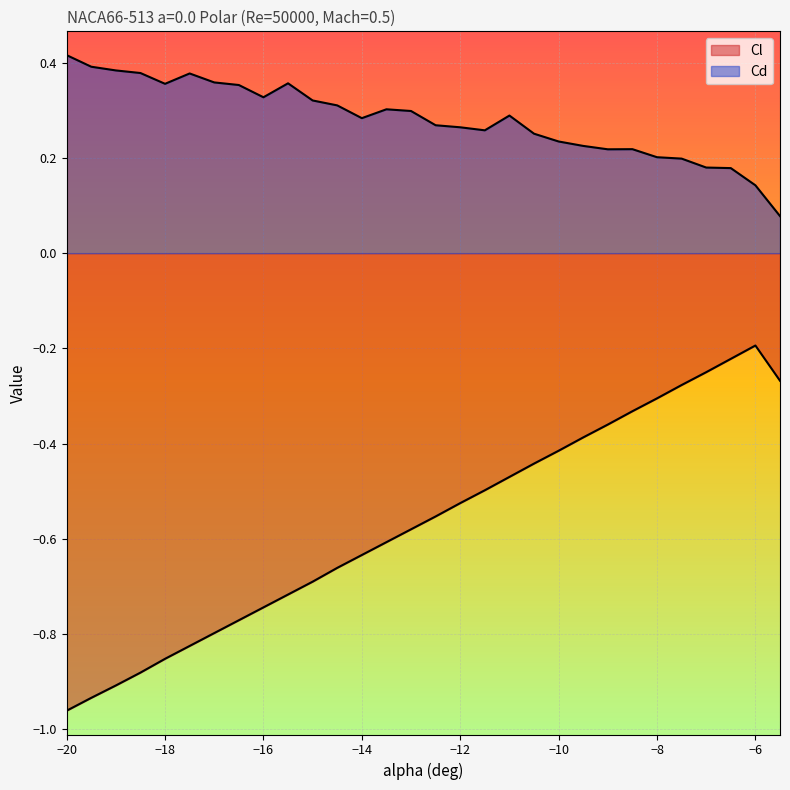

At -9.5, list the series in order from smallest to largest.

Cl, Cd